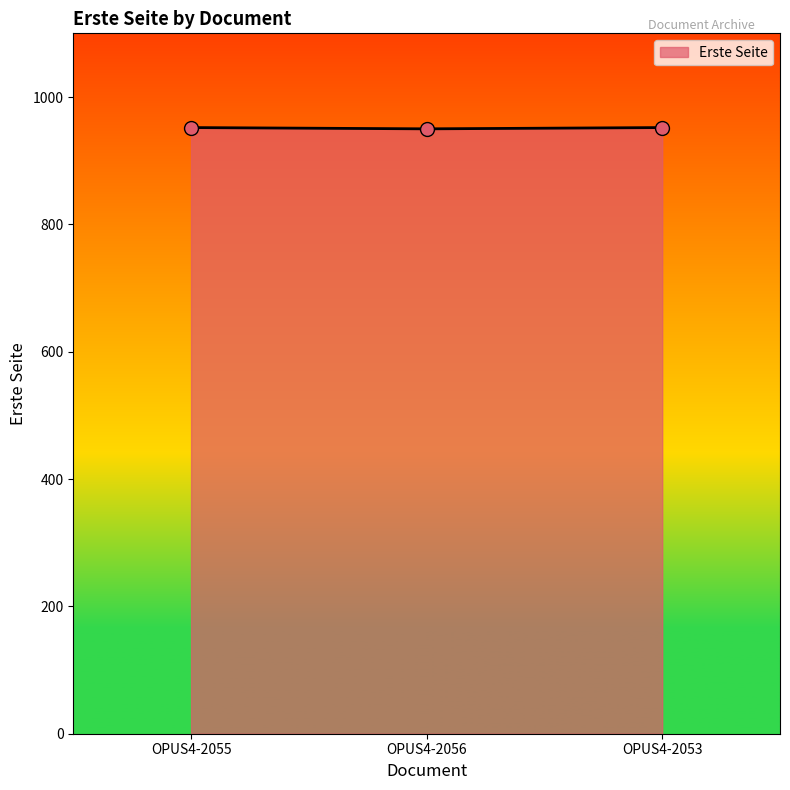

What is the ratio of the value at OPUS4-2053 to the value at OPUS4-2055?

1.0